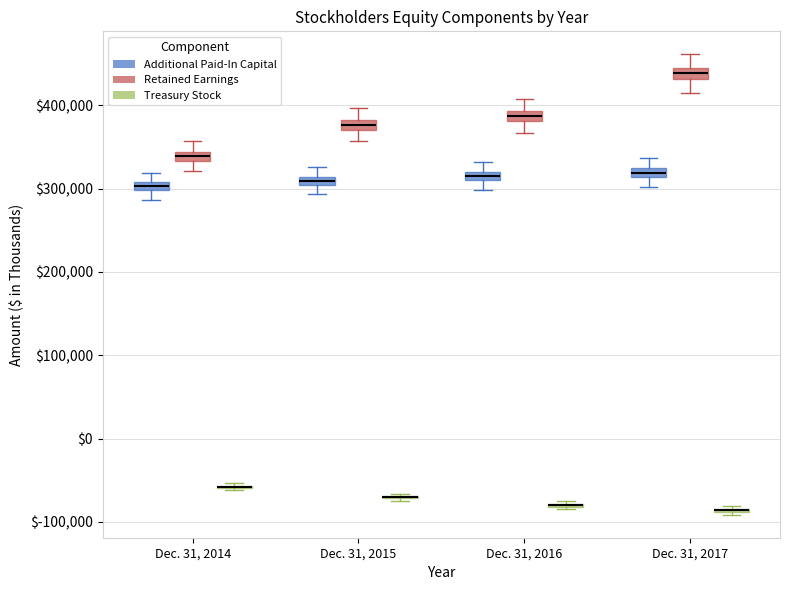

Where is the upper edge of the box for Dec. 31, 2017 (Additional Paid-In Capital) on the y-axis? The values are not printed on the chart, so give them approximately, as read against the axis.

320000